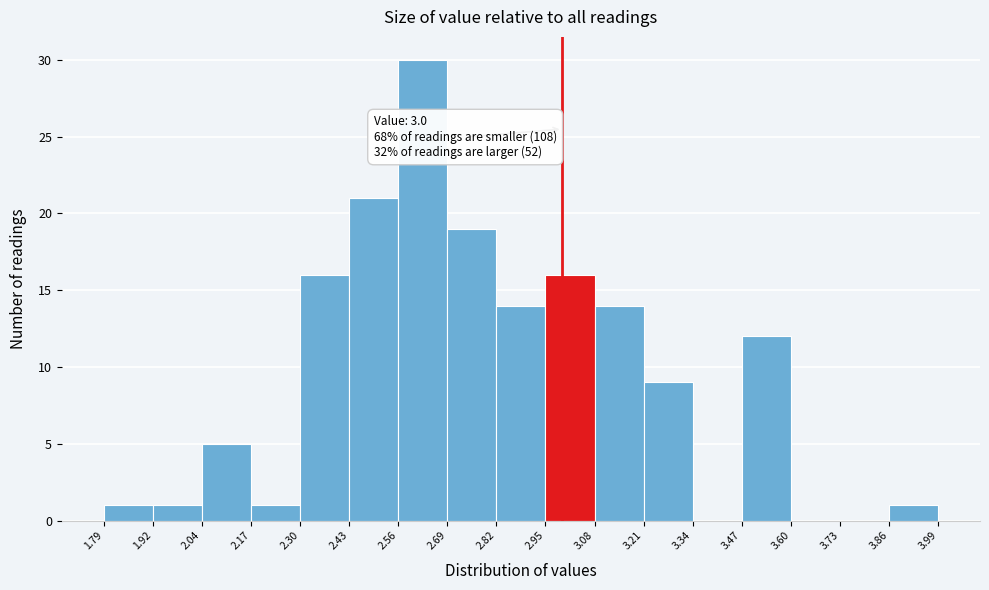

Over which range of the x-axis is the bar tallest?

2.56 to 2.69